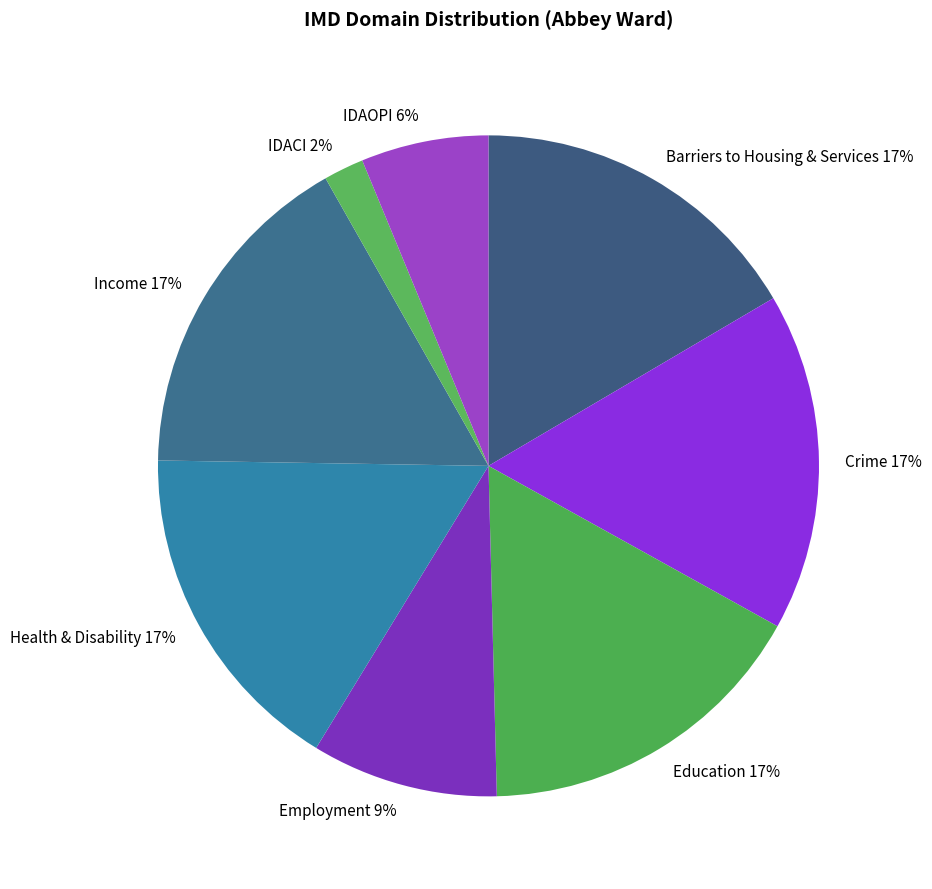

Is the sum of Education 17% and IDAOPI 6% greater than half?

No